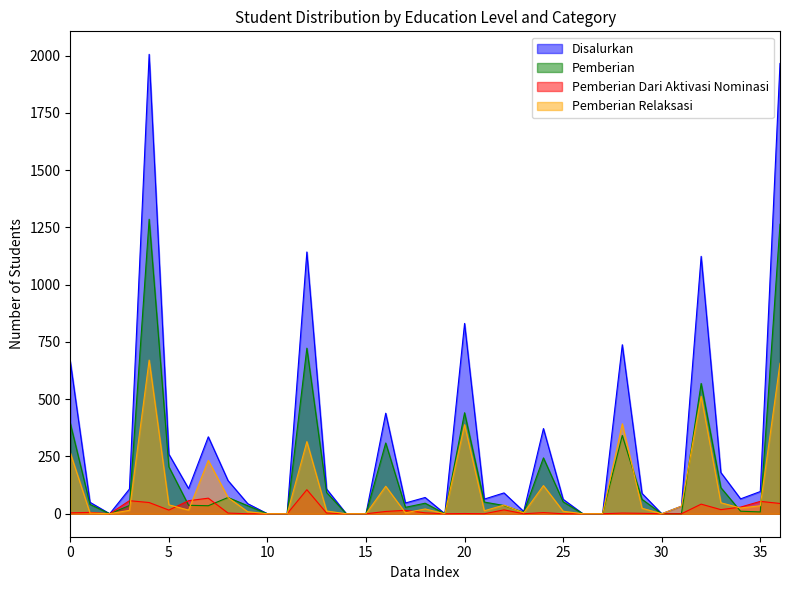

What is the sum of the Pemberian Relaksasi values at 20 and 31?

422